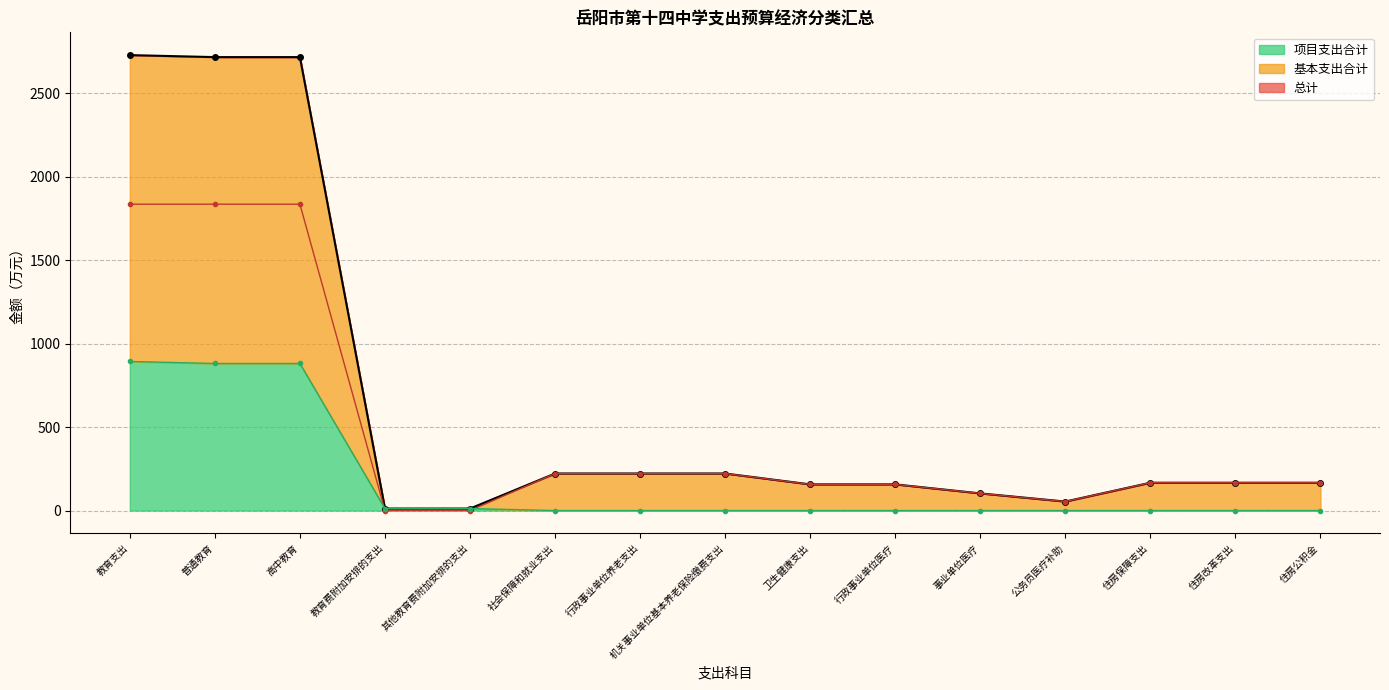

What is the lowest value of the 总计 series?

12.0